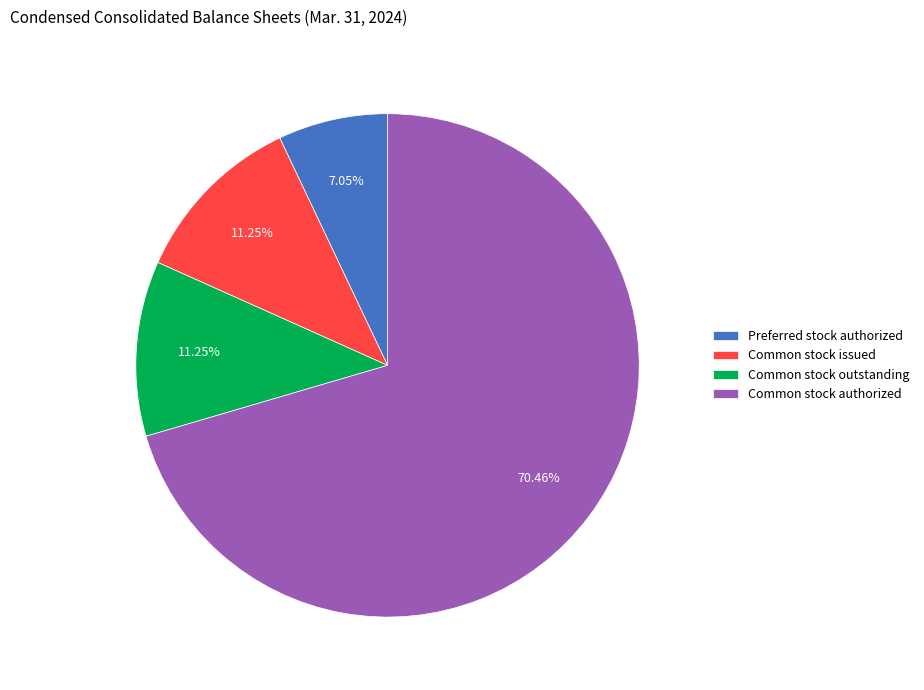

What is the smallest slice in the pie chart?

Preferred stock authorized